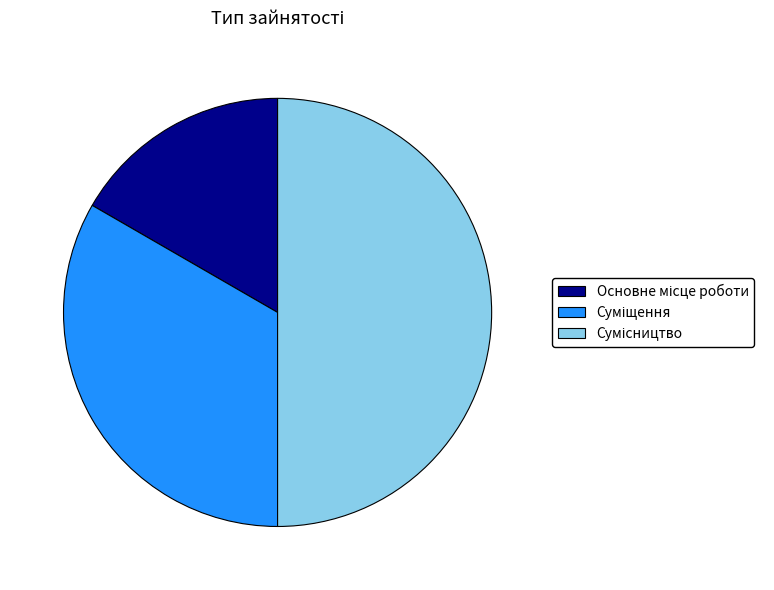

What percentage is the Основне місце роботи slice, to the nearest percent?

17%